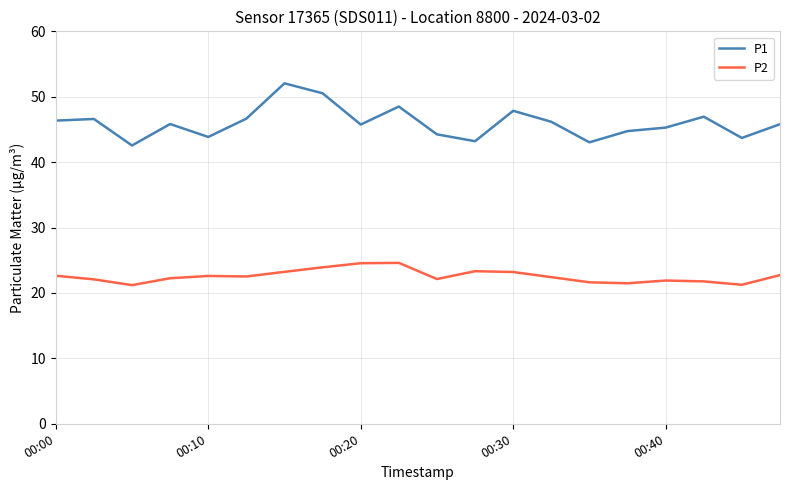

What is the highest value of the P2 series?

24.6